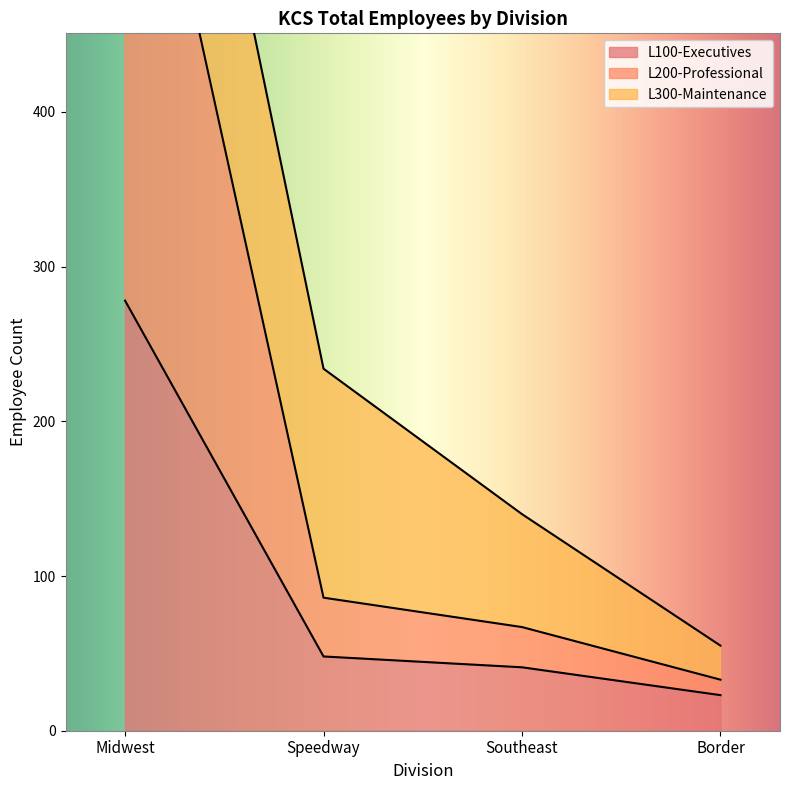

True or false: L200-Professional and L100-Executives intersect in this chart.

False